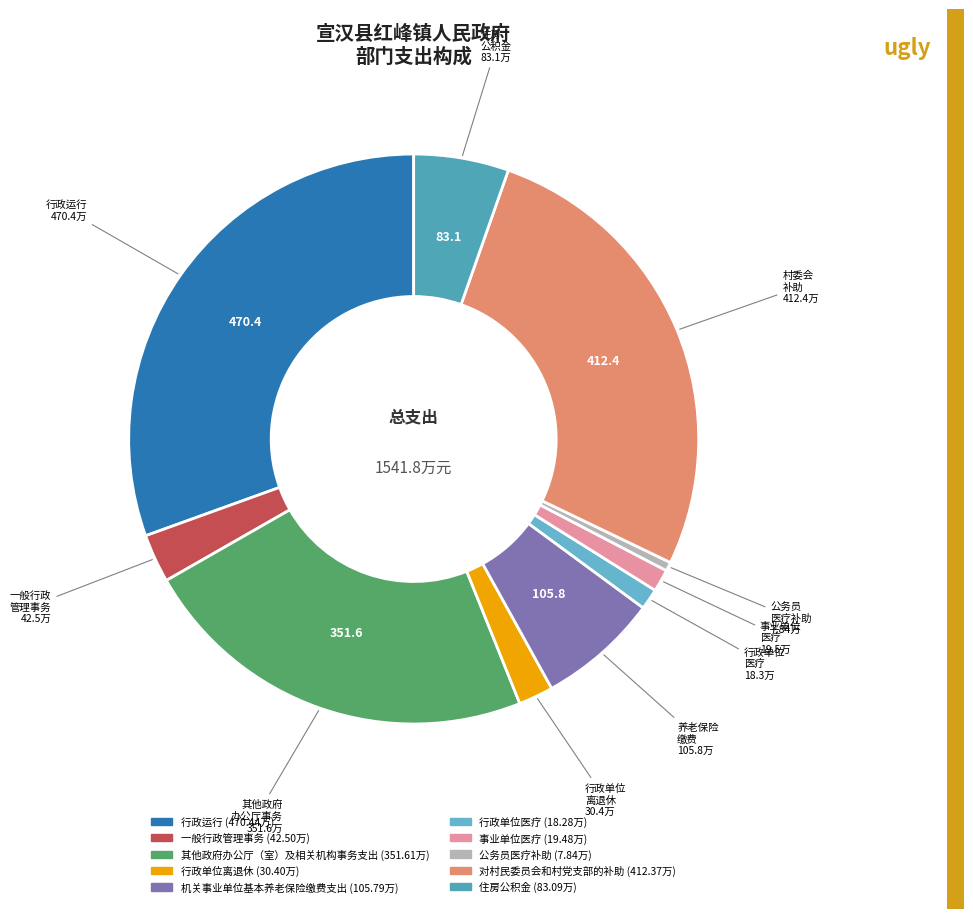

What is the smallest slice in the pie chart?

公务员医疗补助